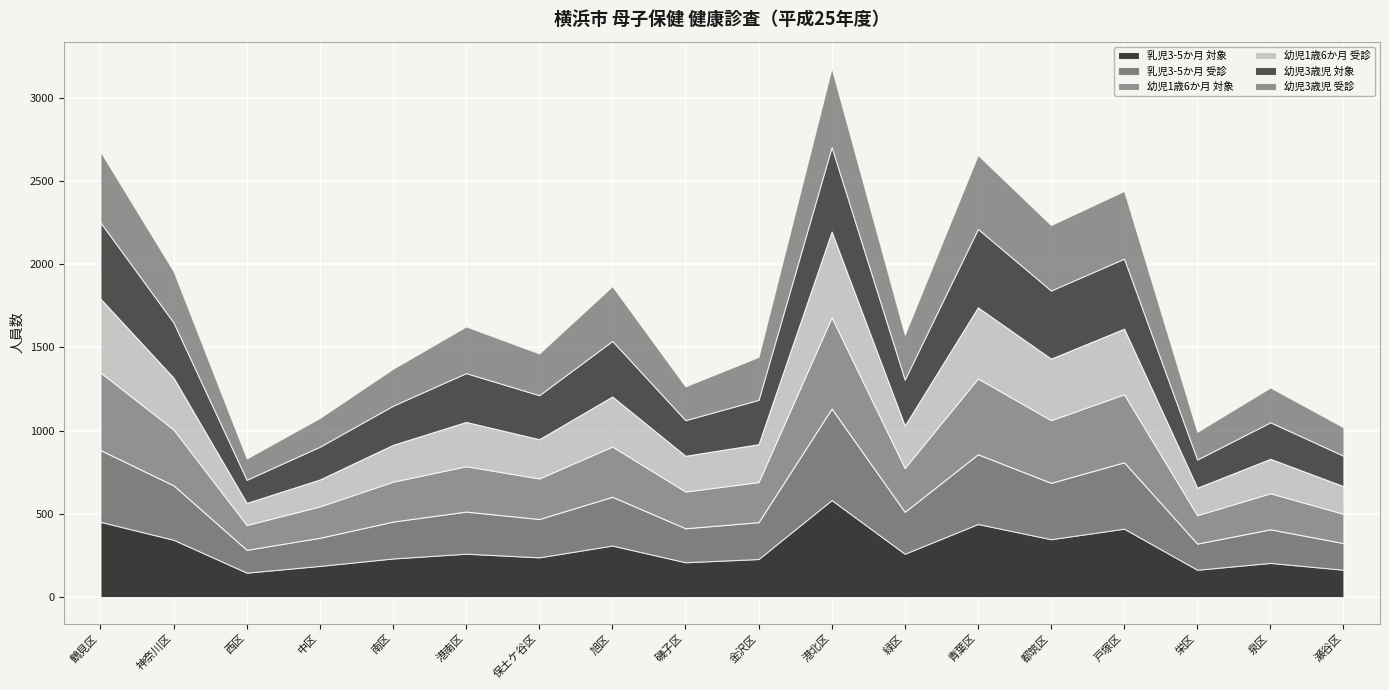

The value of 乳児3-5か月 対象 at 磯子区 is 209.3. True or false?

True